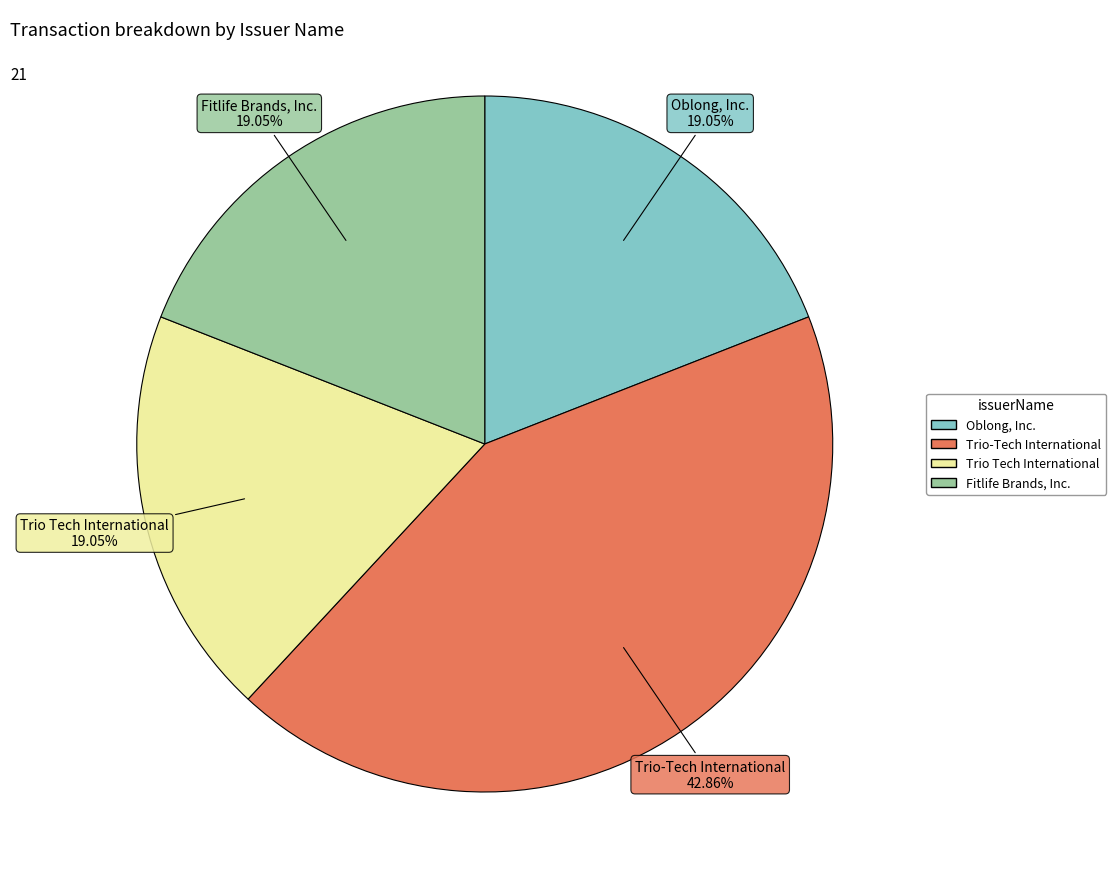

Does any single category account for the majority?

No